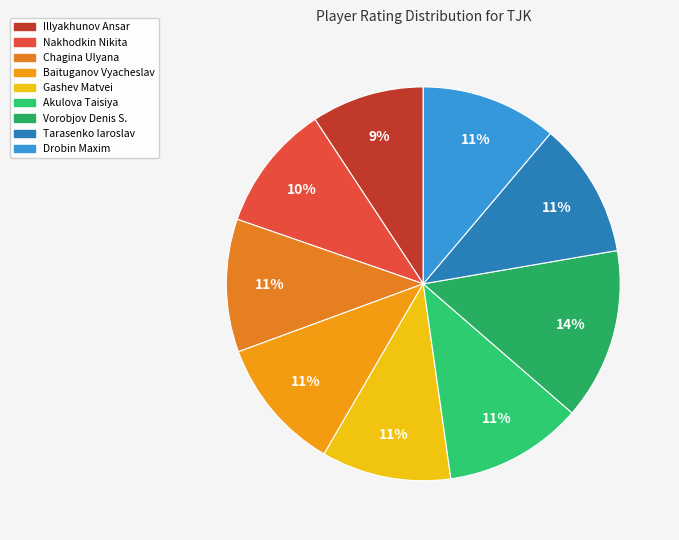

To the nearest percent, what is the average slice percentage?

11%